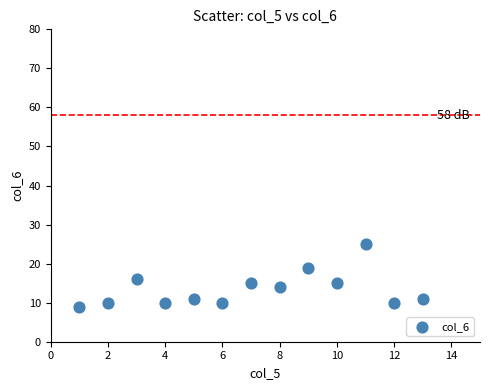

What is the range of Y values (max minus min)?

16